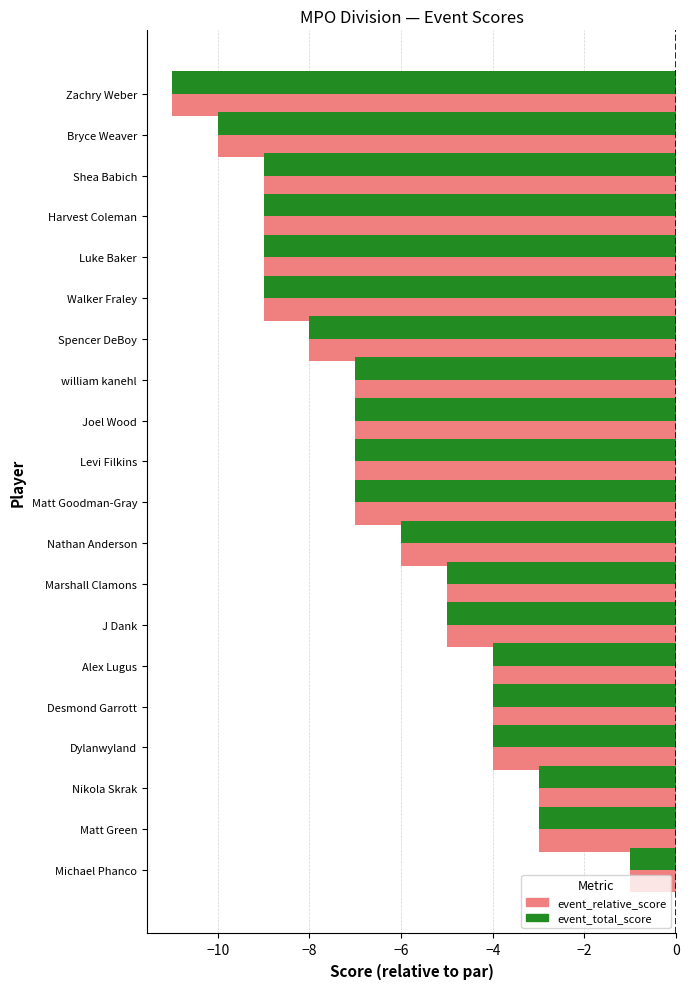

What is the sum of the event_relative_score values at Alex Lugus and Dylanwyland?

-8